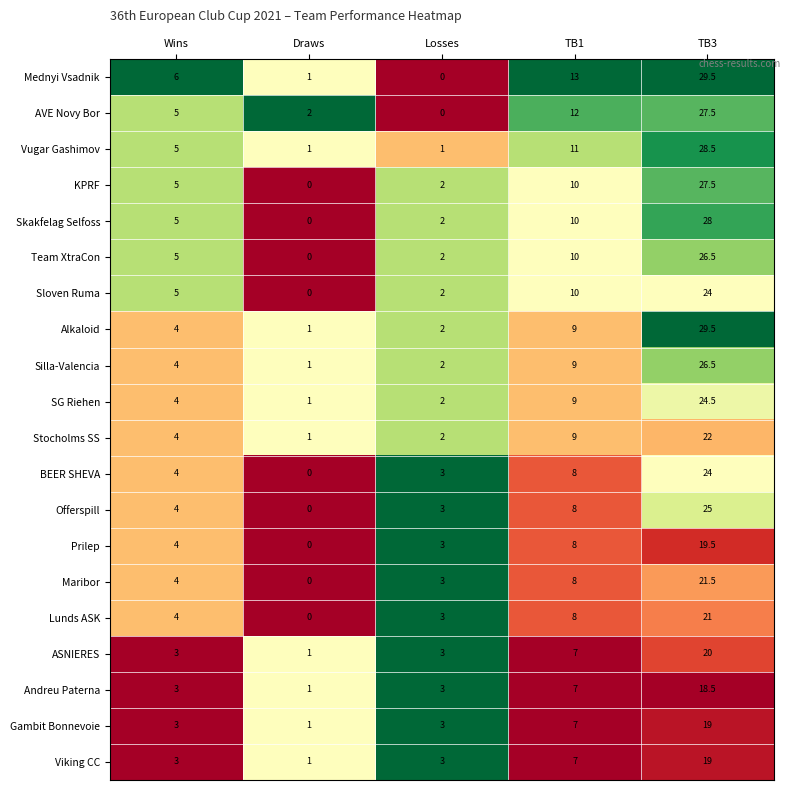

What is the highest value of the SG Riehen series?

24.5